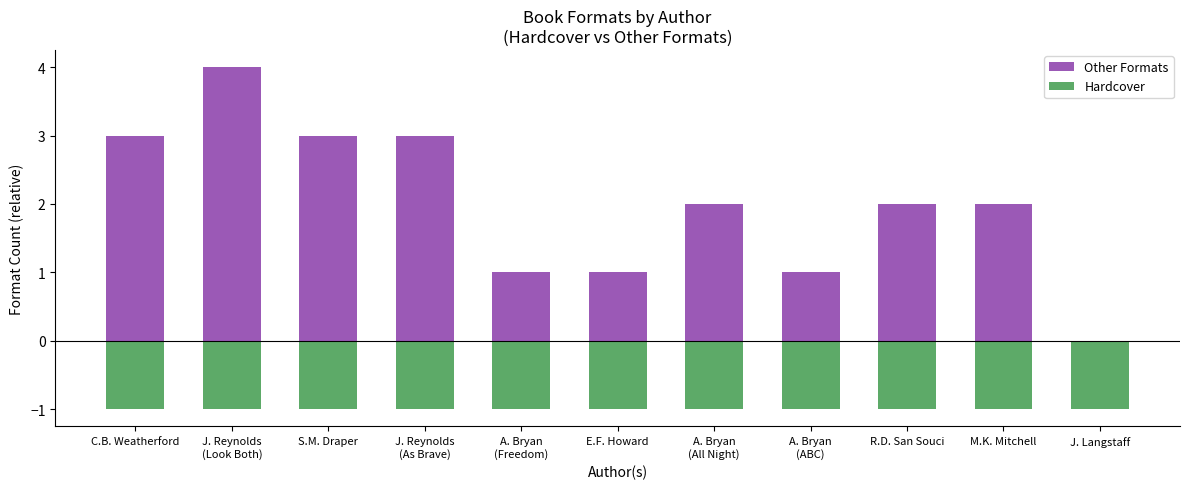

What is the value of the Hardcover bar at the 6th from the left?

-1